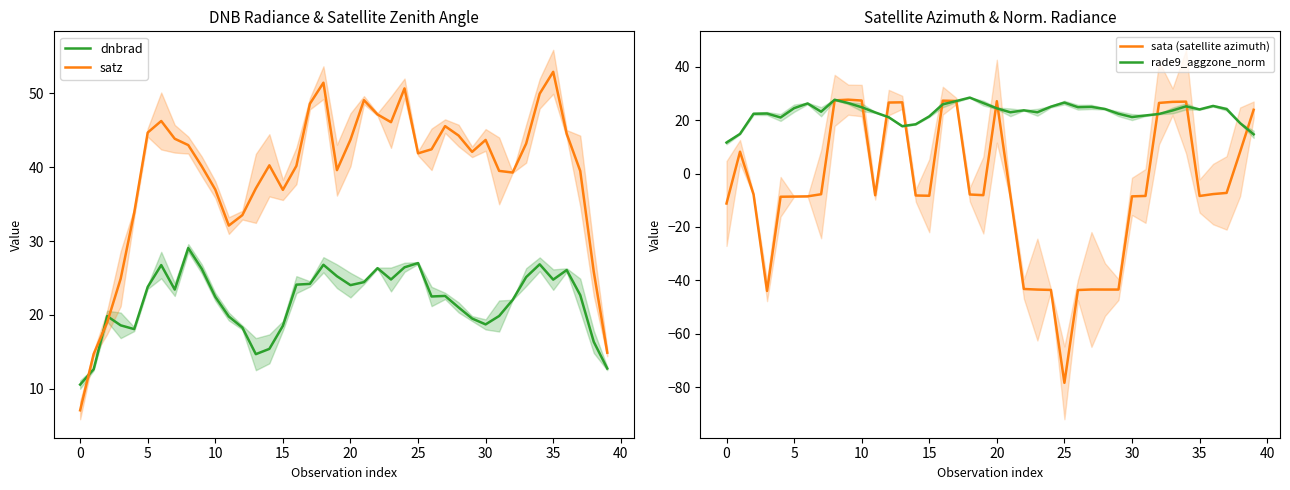

Reading left to right, list all the values displayed in this chart.

dnbrad: 10.6	12.7	19.8	18.6	18.1	23.8	26.8	23.4	29.1	26.2	22.5	19.8	18.3	14.7	15.4	18.5	24.1	24.2	26.8	25.2	24.0	24.4	26.3	24.8	26.5	27.0	22.5	22.6	21.0	19.5	18.7	19.9	22.0	25.1	26.9	24.8	26.1	22.7	16.4	12.8
satz: 7.1	14.7	19.0	24.9	33.8	44.7	46.3	43.9	43.0	40.1	37.0	32.1	33.5	37.1	40.3	36.9	40.2	48.6	51.4	39.6	43.7	49.1	47.2	46.1	50.7	41.9	42.4	45.6	44.3	42.1	43.7	39.5	39.3	43.2	50.0	52.9	44.5	39.5	25.9	14.9
sata (satellite azimuth): -11.2	8.2	-7.8	-44.0	-8.7	-8.6	-8.6	-7.8	27.4	27.6	27.3	-8.1	26.6	26.6	-8.2	-8.3	27.3	27.1	-7.9	-8.1	27.1	-8.1	-43.2	-43.4	-43.6	-78.4	-43.6	-43.4	-43.4	-43.4	-8.6	-8.4	26.4	26.8	26.9	-8.4	-7.7	-7.3	8.1	23.9
rade9_aggzone_norm: 11.6	14.8	22.4	22.5	21.0	24.5	26.2	23.1	27.6	26.4	24.8	22.9	21.1	17.7	18.4	21.4	25.9	27.1	28.4	26.4	24.4	22.9	23.6	22.9	25.0	26.6	24.8	24.9	24.1	22.4	21.1	21.7	22.3	23.6	25.1	24.0	25.3	24.1	18.9	14.7